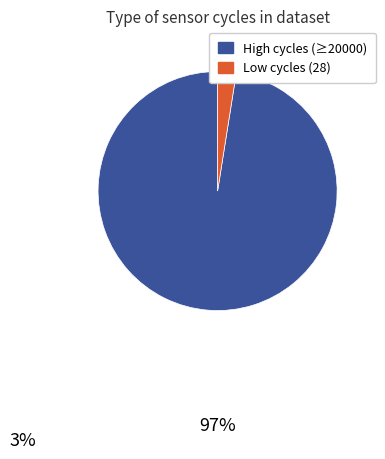

Does any single category account for the majority?

Yes